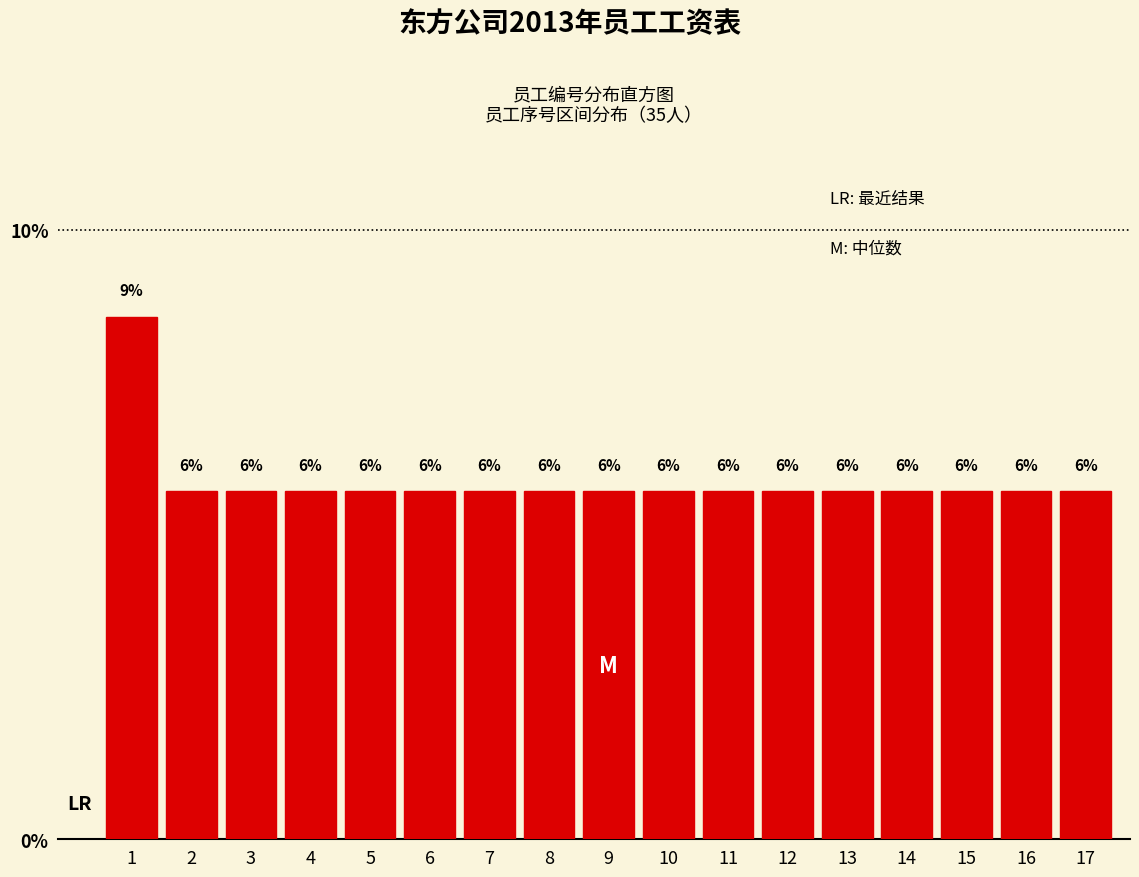

How many bars are there in total?

17